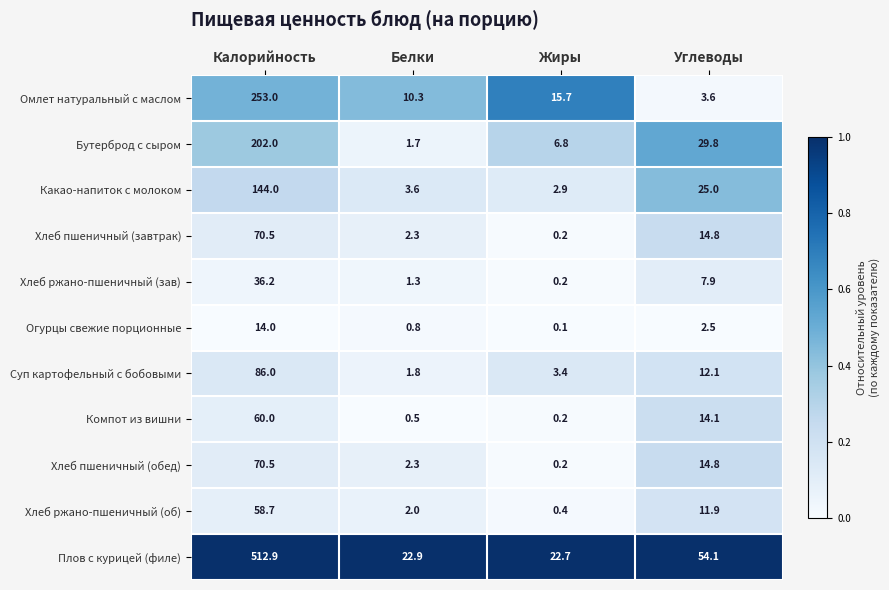

At which label is Суп картофельный с бобовыми closest to 43?

Углеводы